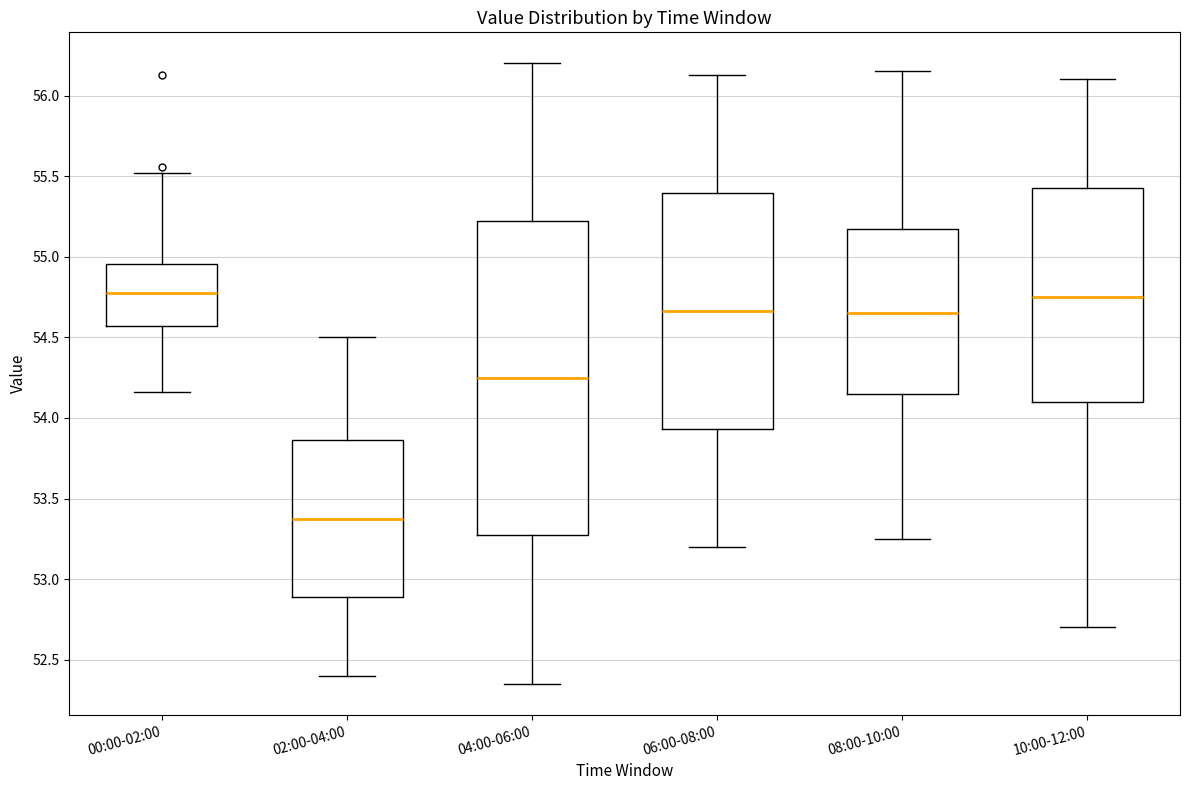

Reading left to right, read every box against the y-axis: the position of its median line, the range the box covers, and the ends of its whiskers. The values are not printed on the chart, so give them approximately, as read against the axis.

00:00-02:00: median 54.80, box 54.55 to 54.95, whiskers 54.15 to 55.50
02:00-04:00: median 53.40, box 52.90 to 53.85, whiskers 52.40 to 54.50
04:00-06:00: median 54.25, box 53.30 to 55.25, whiskers 52.35 to 56.20
06:00-08:00: median 54.65, box 53.95 to 55.40, whiskers 53.20 to 56.15
08:00-10:00: median 54.65, box 54.15 to 55.20, whiskers 53.25 to 56.15
10:00-12:00: median 54.75, box 54.10 to 55.45, whiskers 52.70 to 56.10